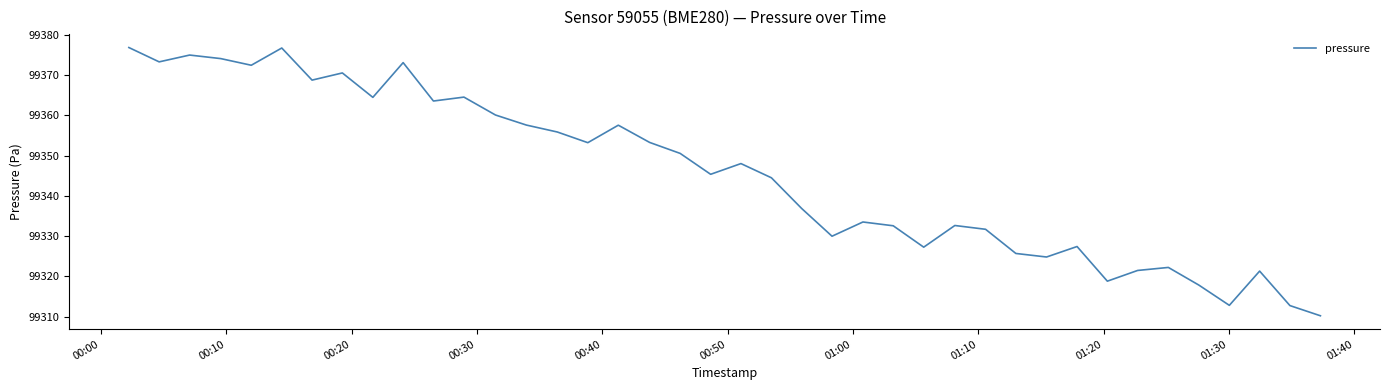

What is the greatest value displayed?

99376.8